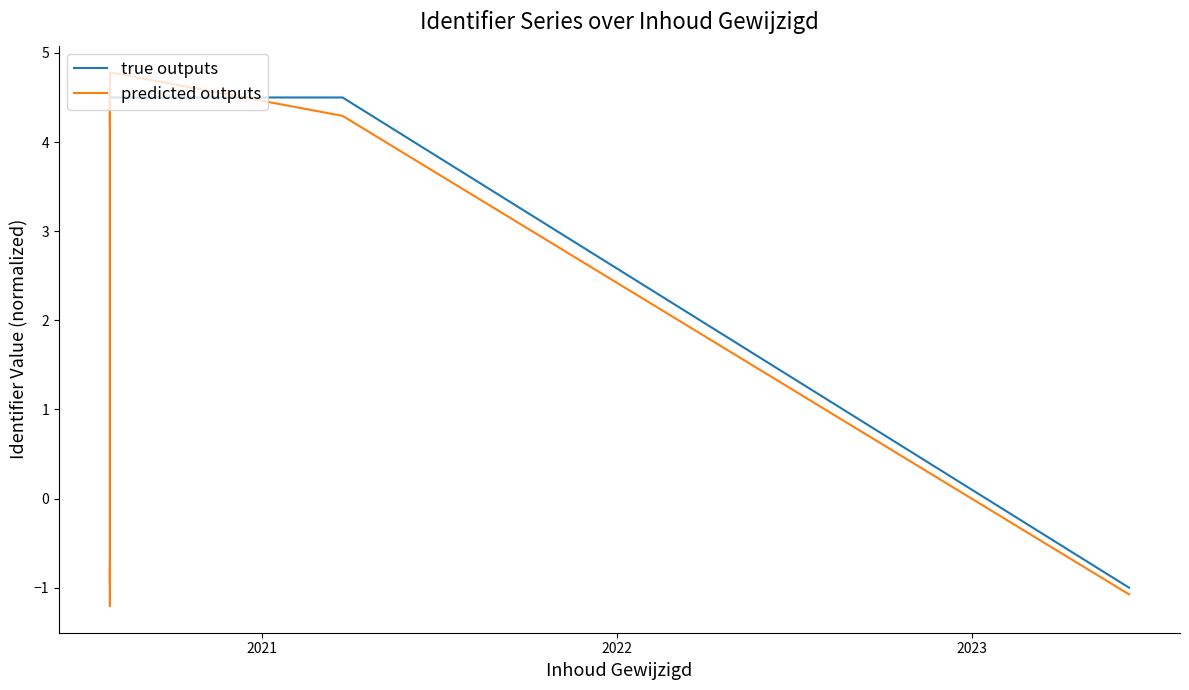

What are all the series names shown in the legend?

true outputs, predicted outputs